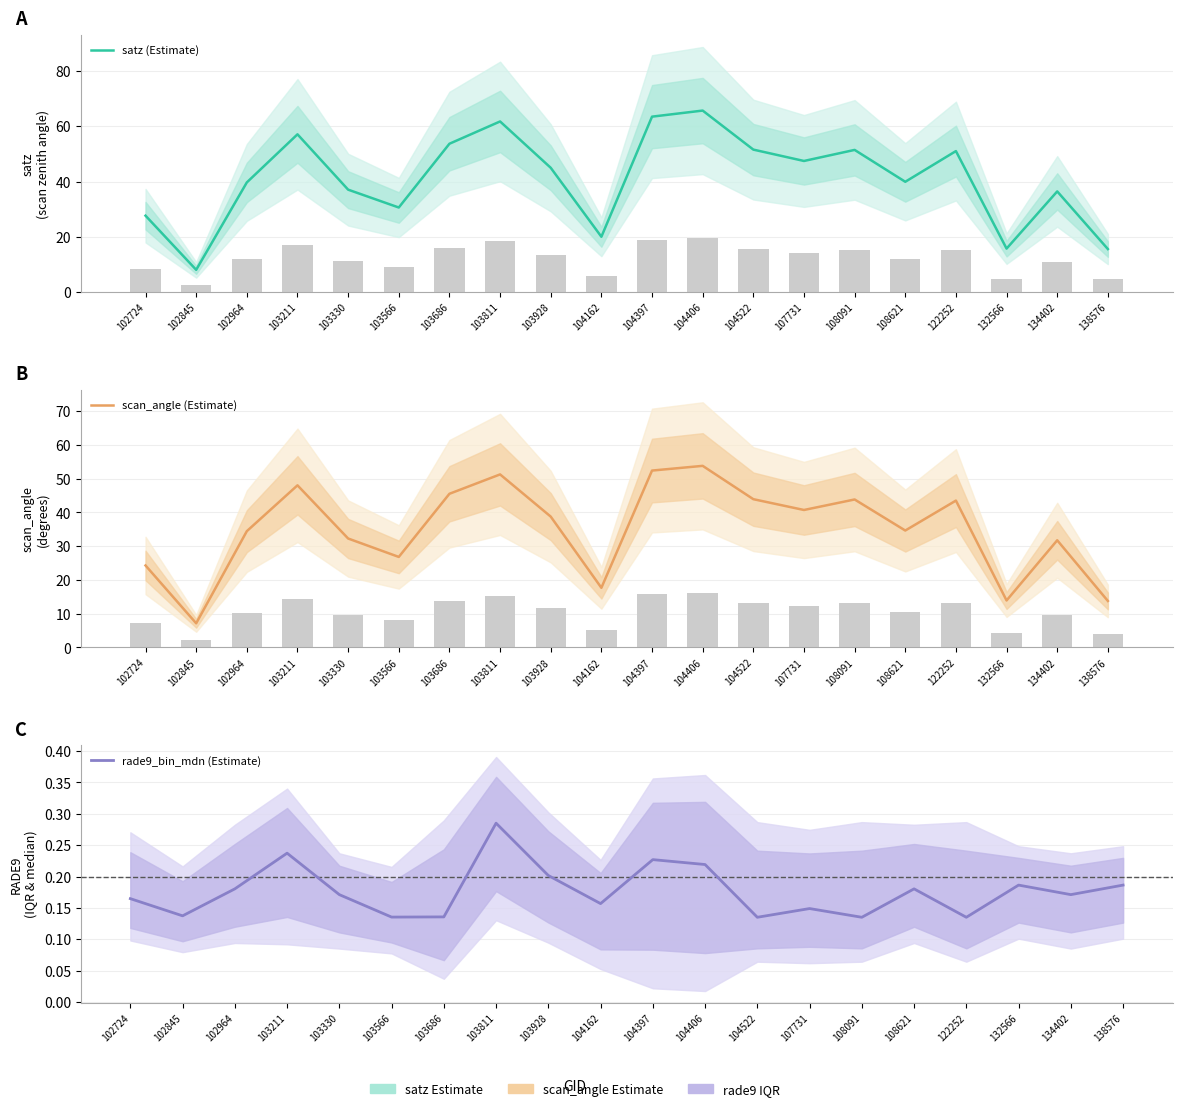

What is the sum of all rade9_bin_mdn (Estimate) values?

3.5